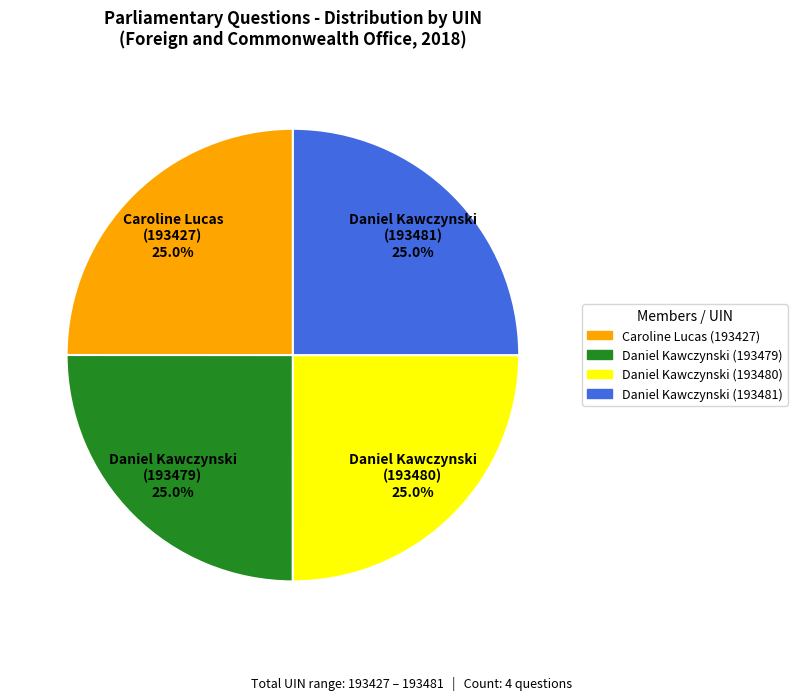

Approximately how many times larger is the value at Daniel Kawczynski (193480) compared to Daniel Kawczynski (193481)?

1.0